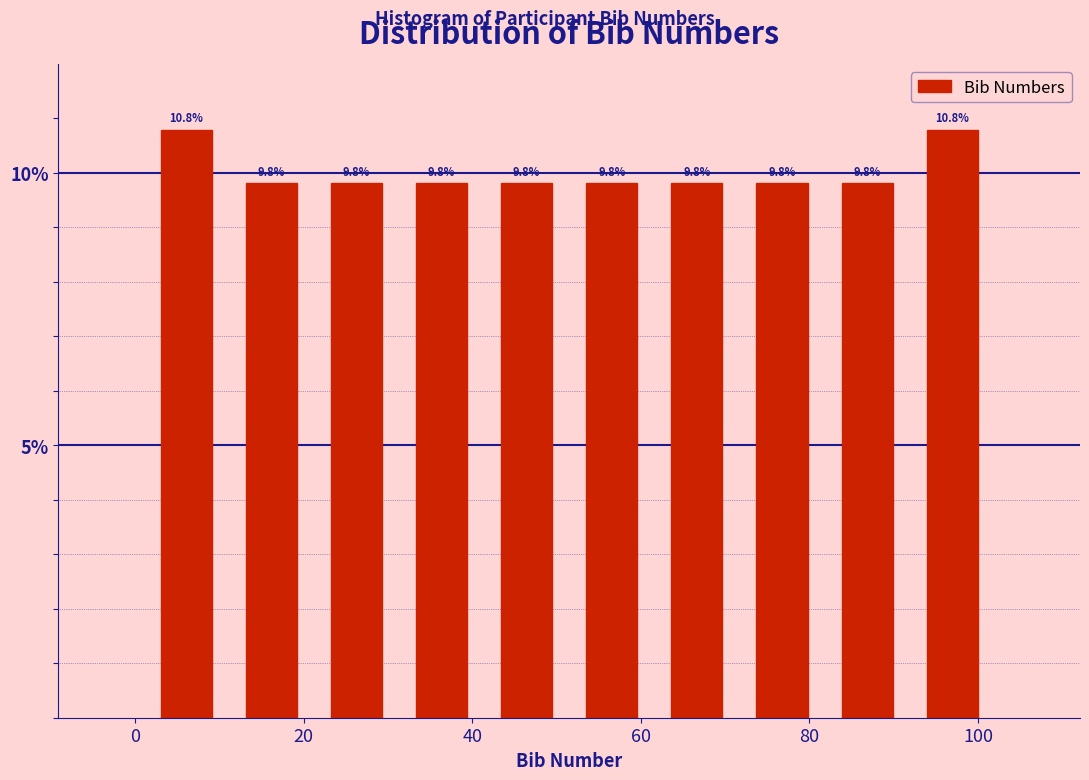

How tall is the bar that spans 82 to 92 on the x-axis? The bar edges are not printed on the chart, so give them approximately, as read against the axis.

9.8